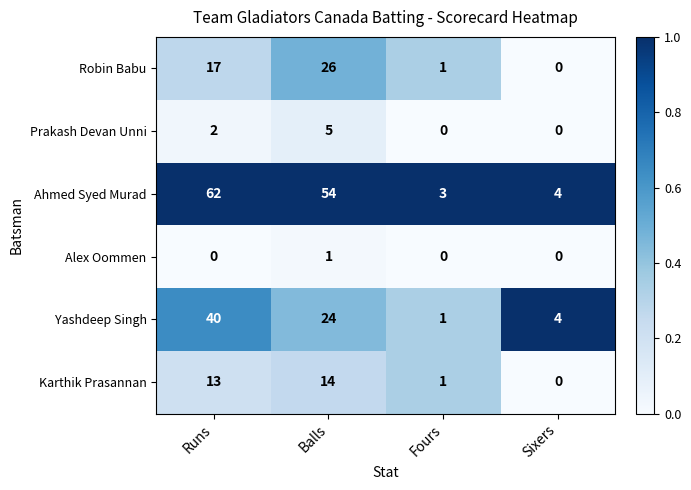

Which series has the largest range (max minus min)?

Ahmed Syed Murad